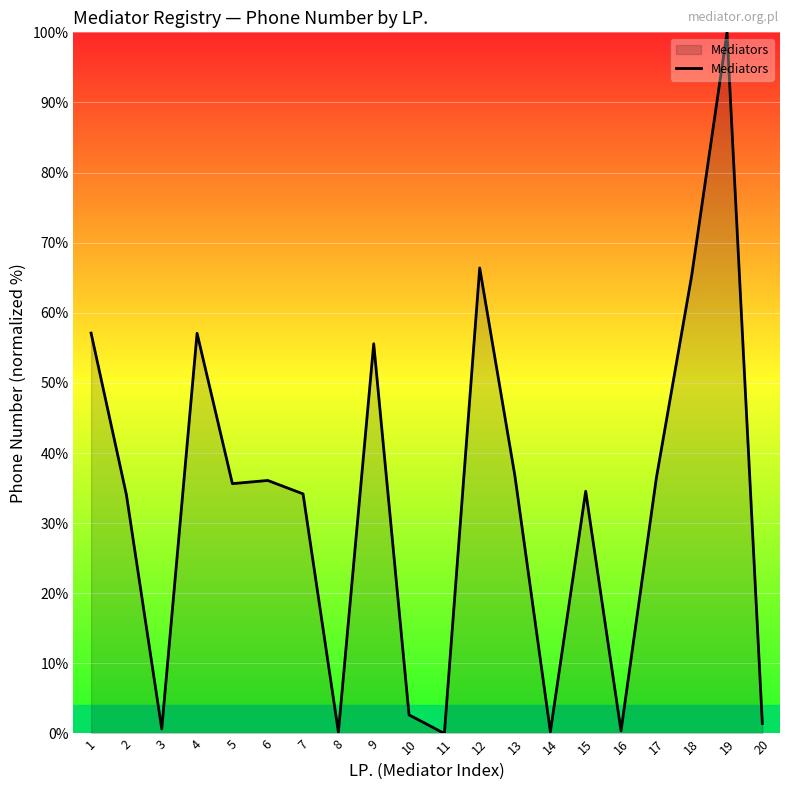

How many categories are shown in the chart?

20